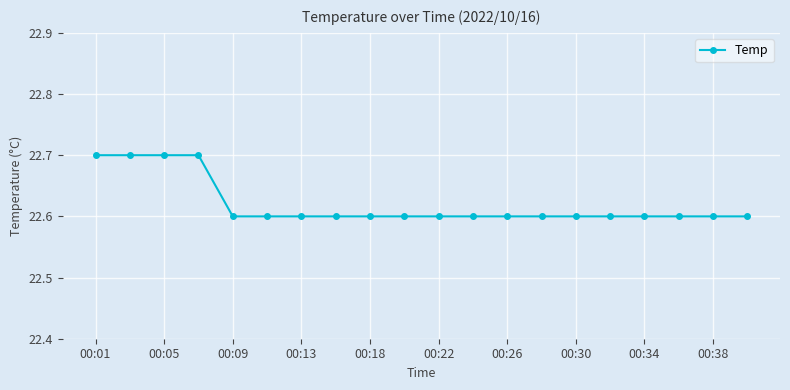

What is the maximum value shown in the chart?

22.7